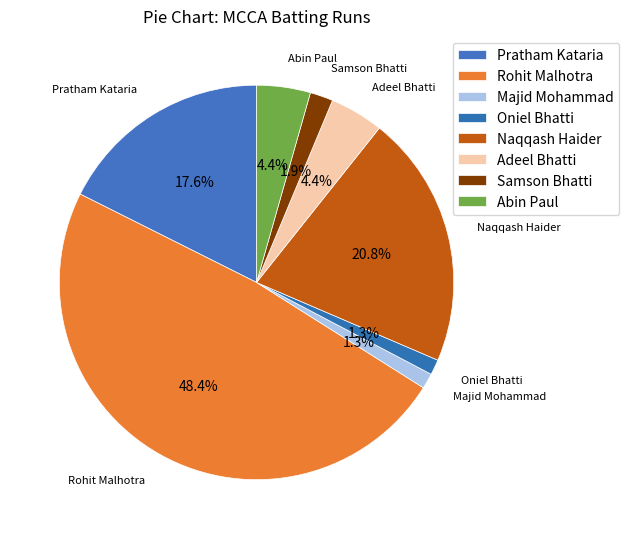

Is it true that Rohit Malhotra is 48% of the pie?

True